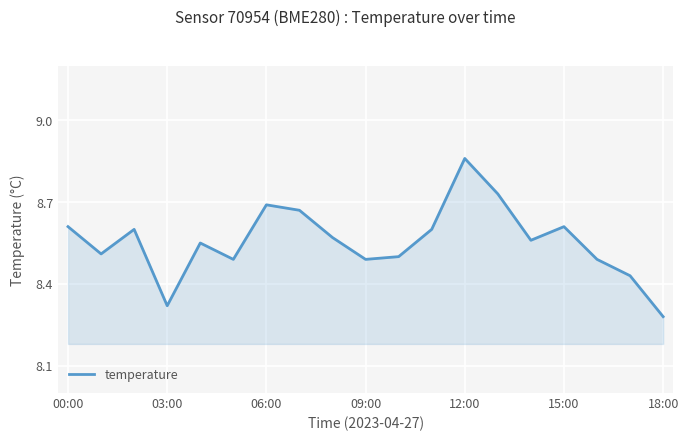

Count the values in the range 8 to 9.

19